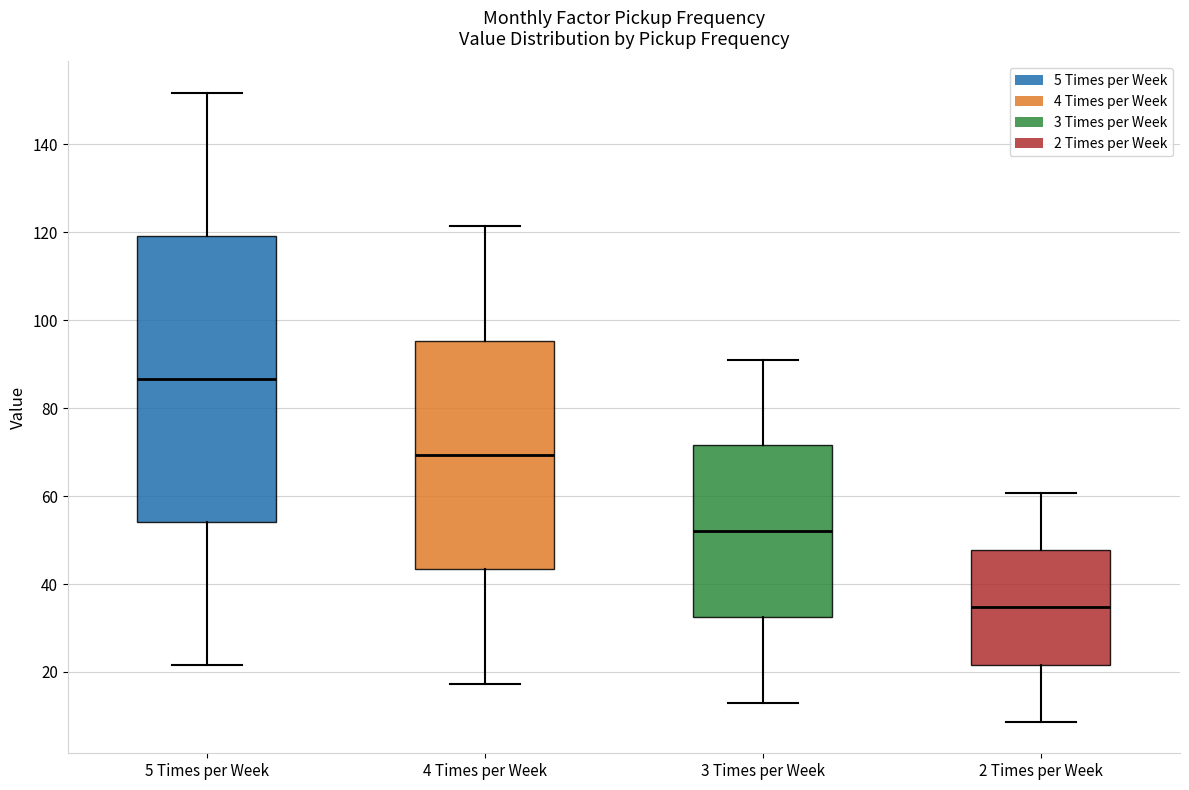

Which box's median line is the lowest?

2 Times per Week